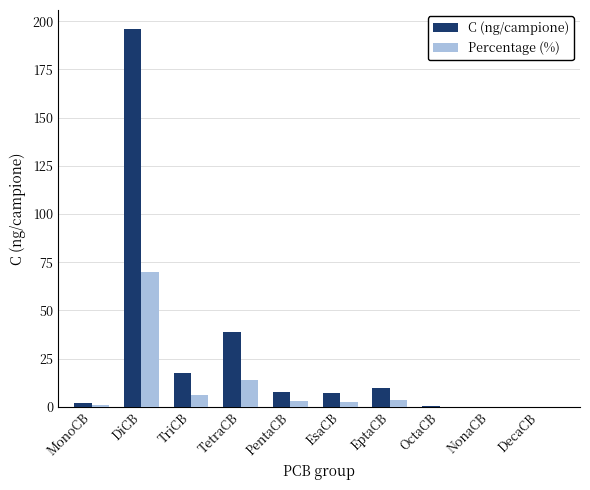

Is the value of Percentage (%) at DiCB greater than the value of C (ng/campione) at NonaCB?

Yes